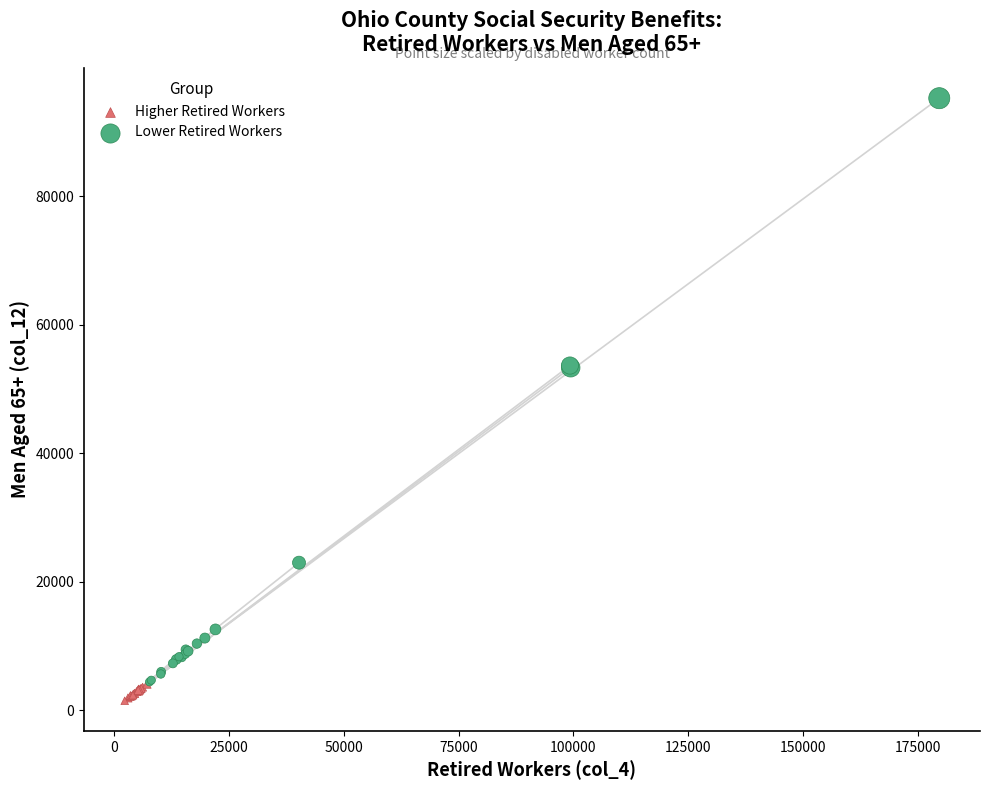

Which series has the widest spread of Y values?

Lower Retired Workers